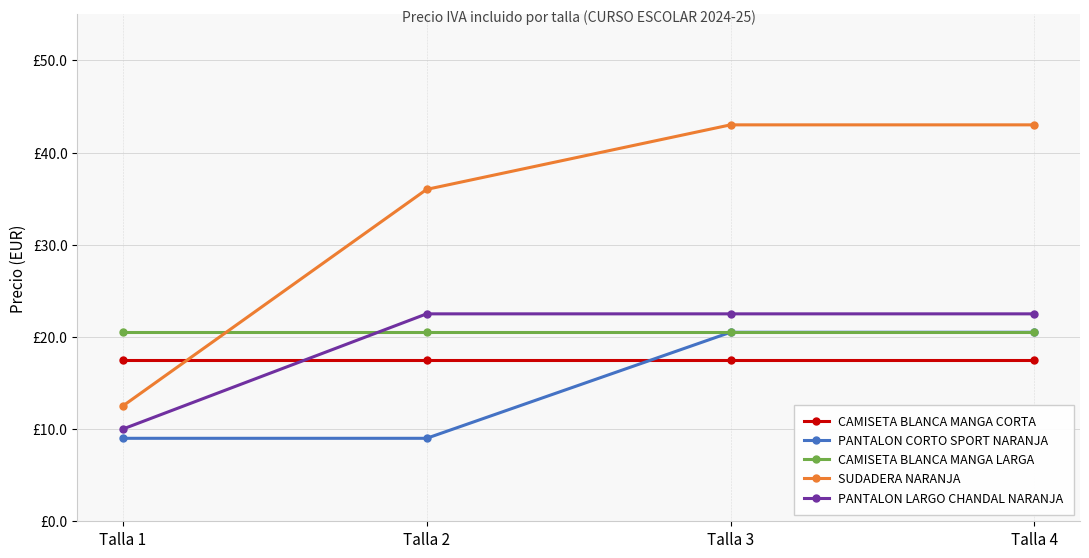

Is it true that SUDADERA NARANJA equals 36.0 at Talla 2?

True